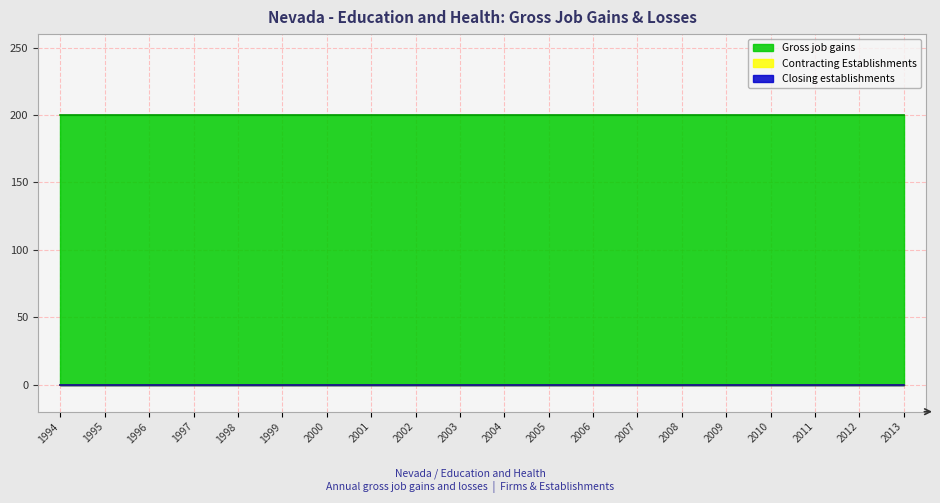

Which category has the highest value in the Contracting Establishments series?

1994